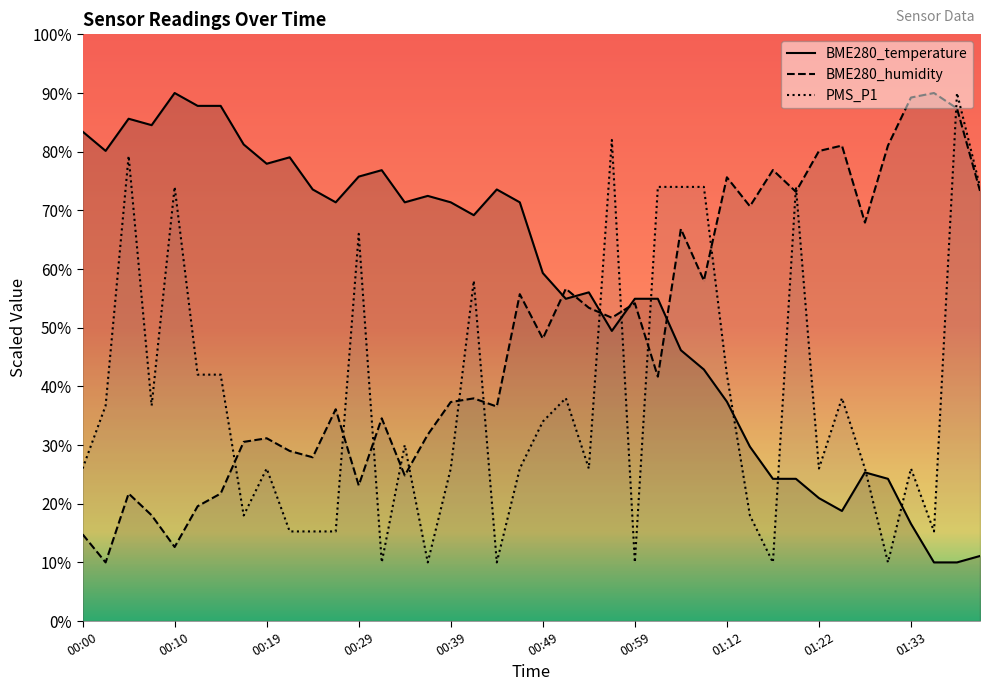

Rank the series by their maximum value, from lowest to highest.

BME280_temperature, BME280_humidity, PMS_P1